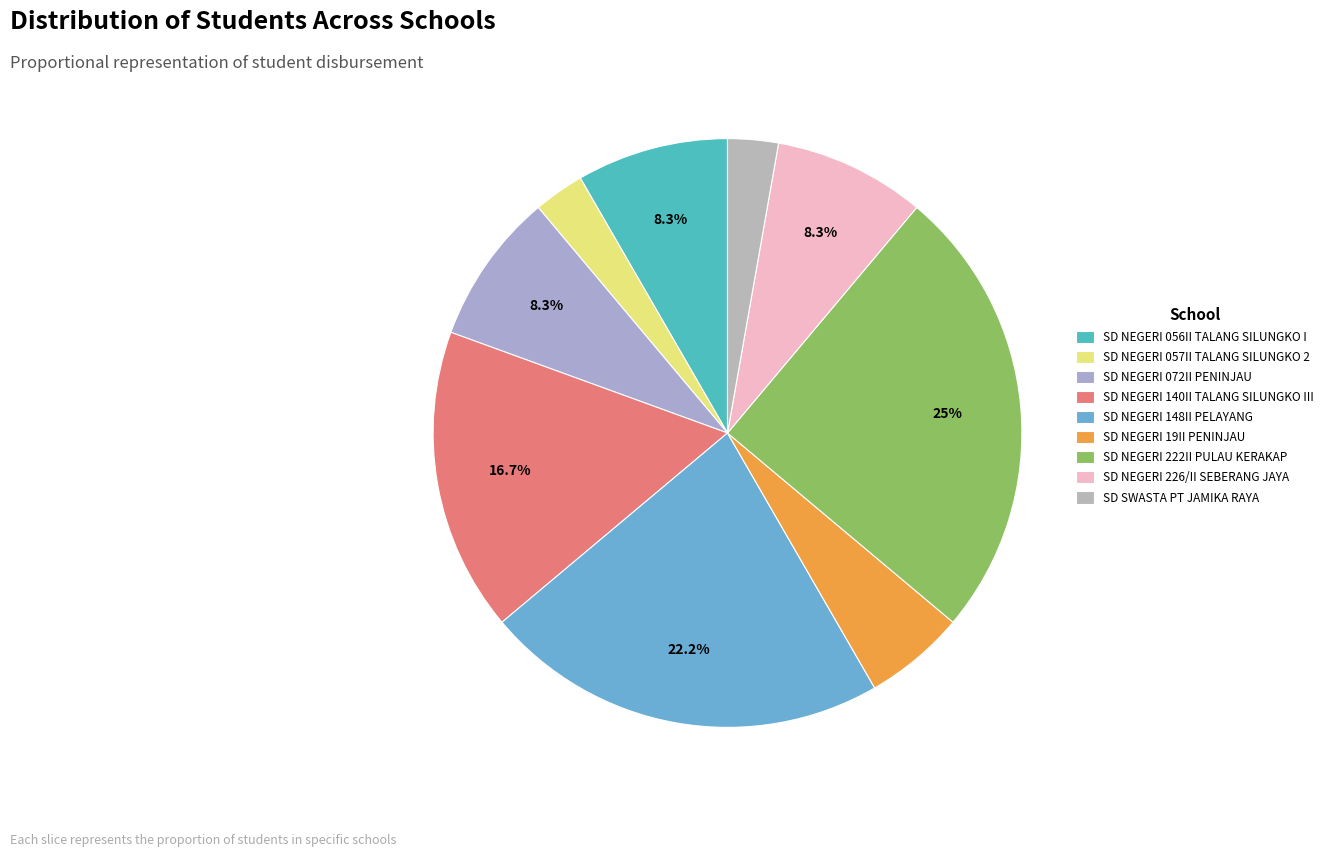

Count the number of slices in the pie.

9